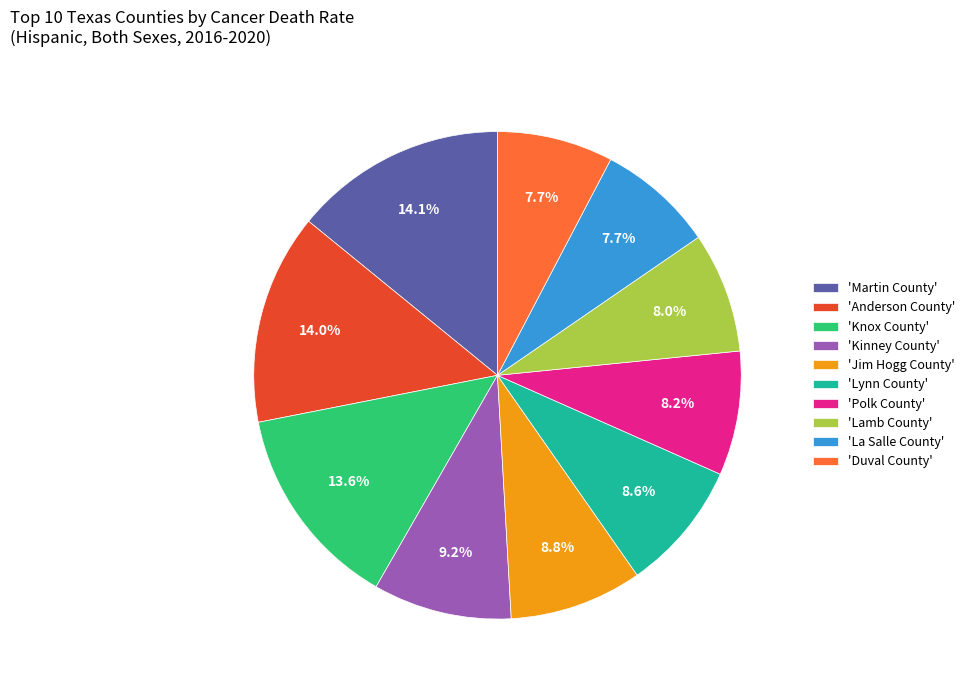

Count the number of slices in the pie.

10